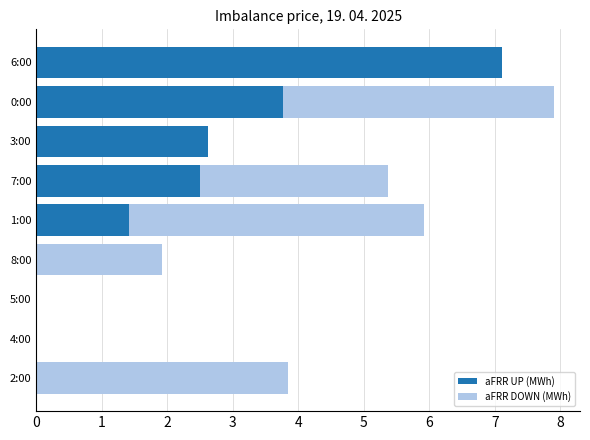

At which category is the sum across all series the highest?

0:00